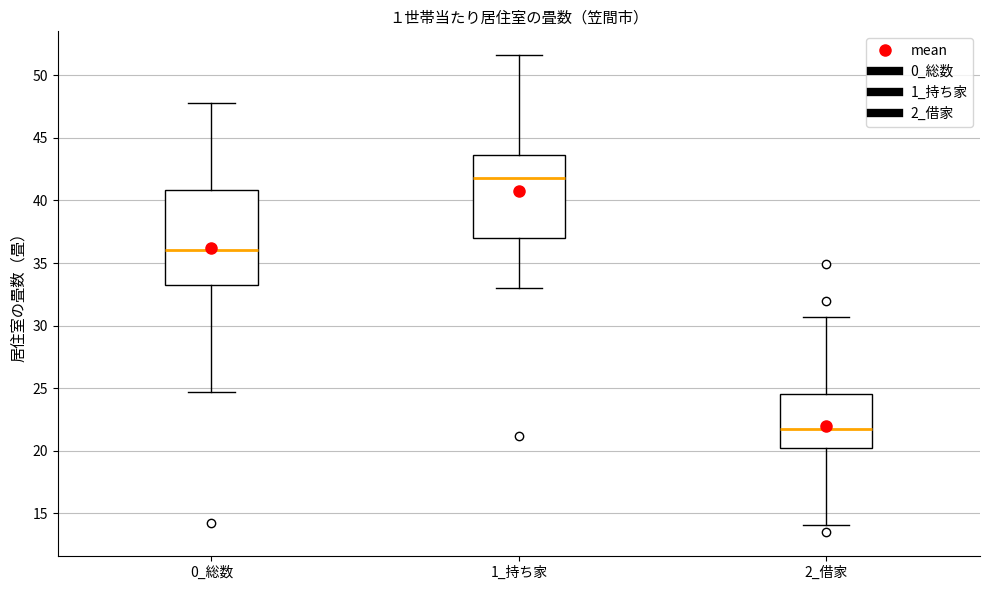

Reading left to right, read every box against the y-axis: the position of its median line, the range the box covers, and the ends of its whiskers. The values are not printed on the chart, so give them approximately, as read against the axis.

0_総数: median 36.0, box 33.5 to 41.0, whiskers 24.5 to 48.0
1_持ち家: median 42.0, box 37.0 to 43.5, whiskers 33.0 to 51.5
2_借家: median 22.0, box 20.0 to 24.5, whiskers 14.0 to 30.5